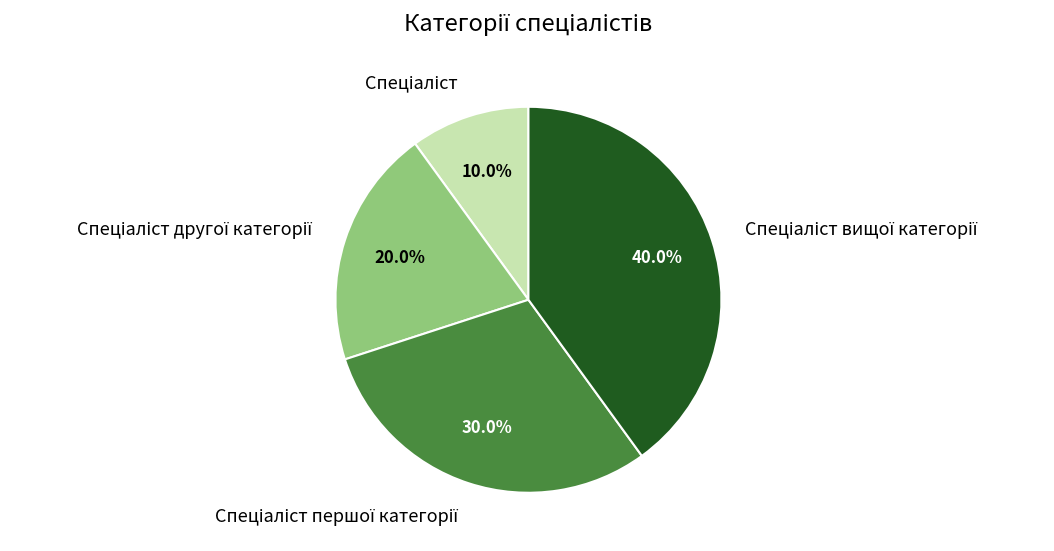

Is there a majority slice in this chart?

No